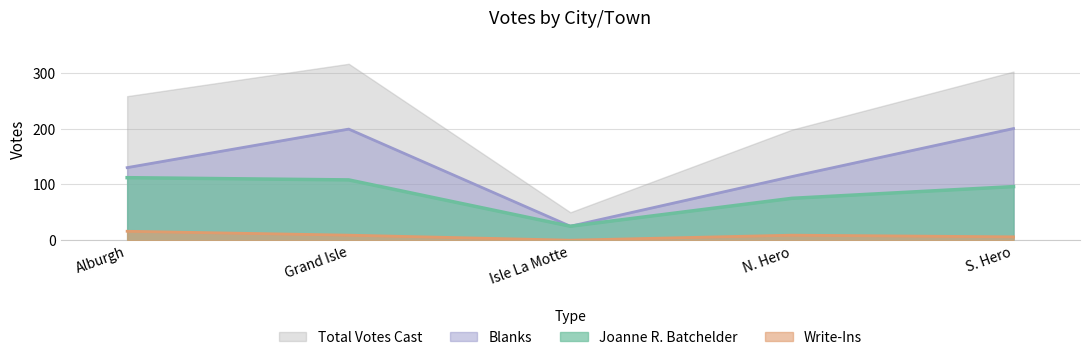

The value of Blanks at Isle La Motte is 25. True or false?

True